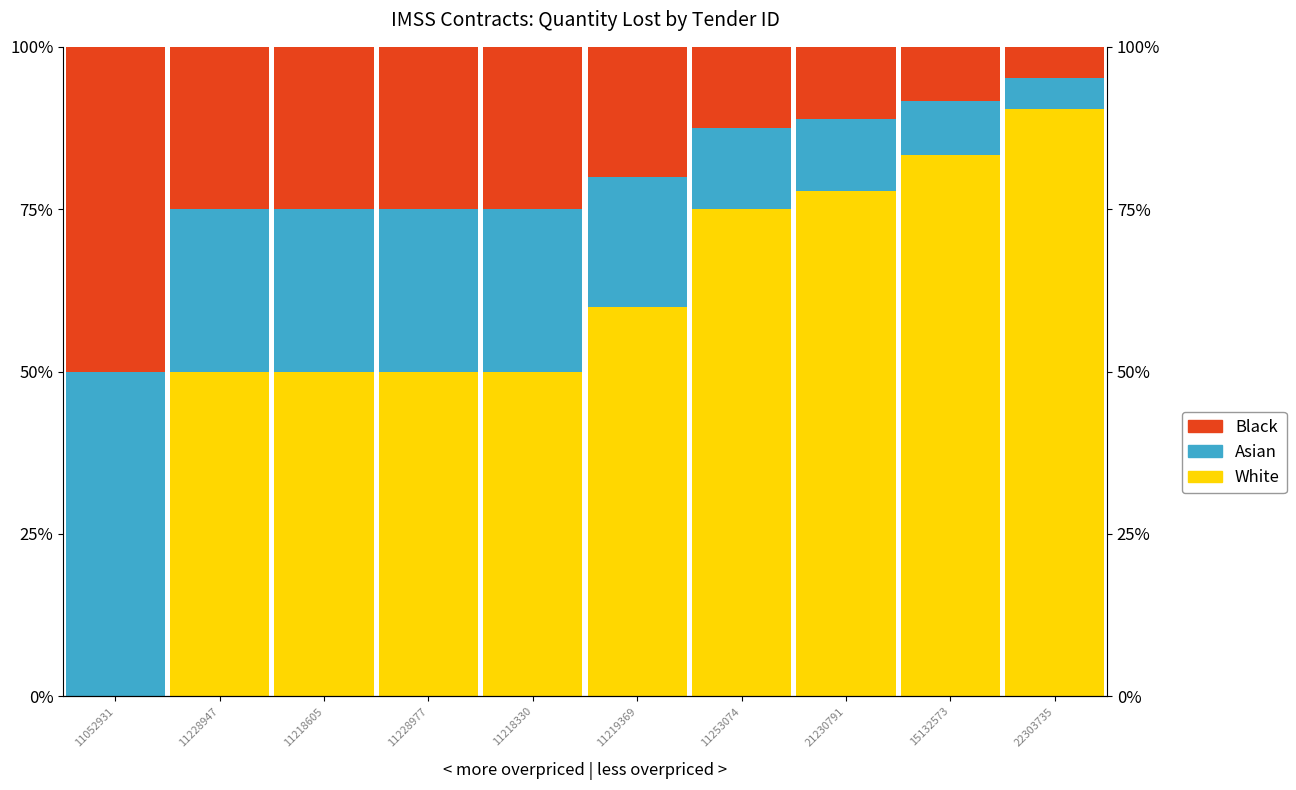

Reading left to right, list all the values displayed in this chart.

White: 0.0	50.0	50.0	50.0	50.0	60.0	75.0	77.8	83.3	90.5
Asian: 50.0	25.0	25.0	25.0	25.0	20.0	12.5	11.1	8.3	4.8
Black: 50.0	25.0	25.0	25.0	25.0	20.0	12.5	11.1	8.3	4.8